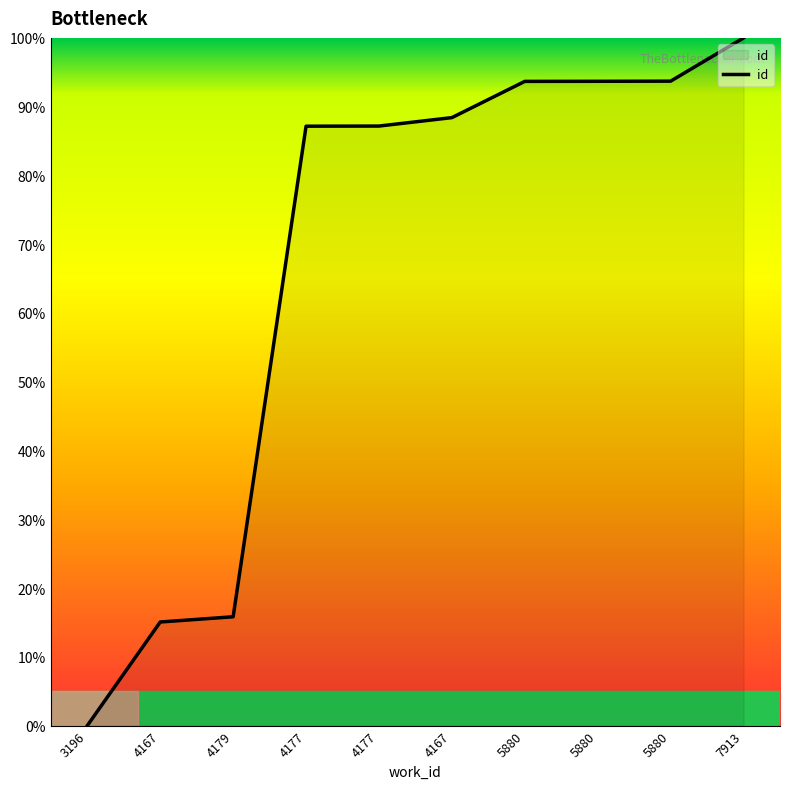

Does the chart display data point markers on the line(s)?

No